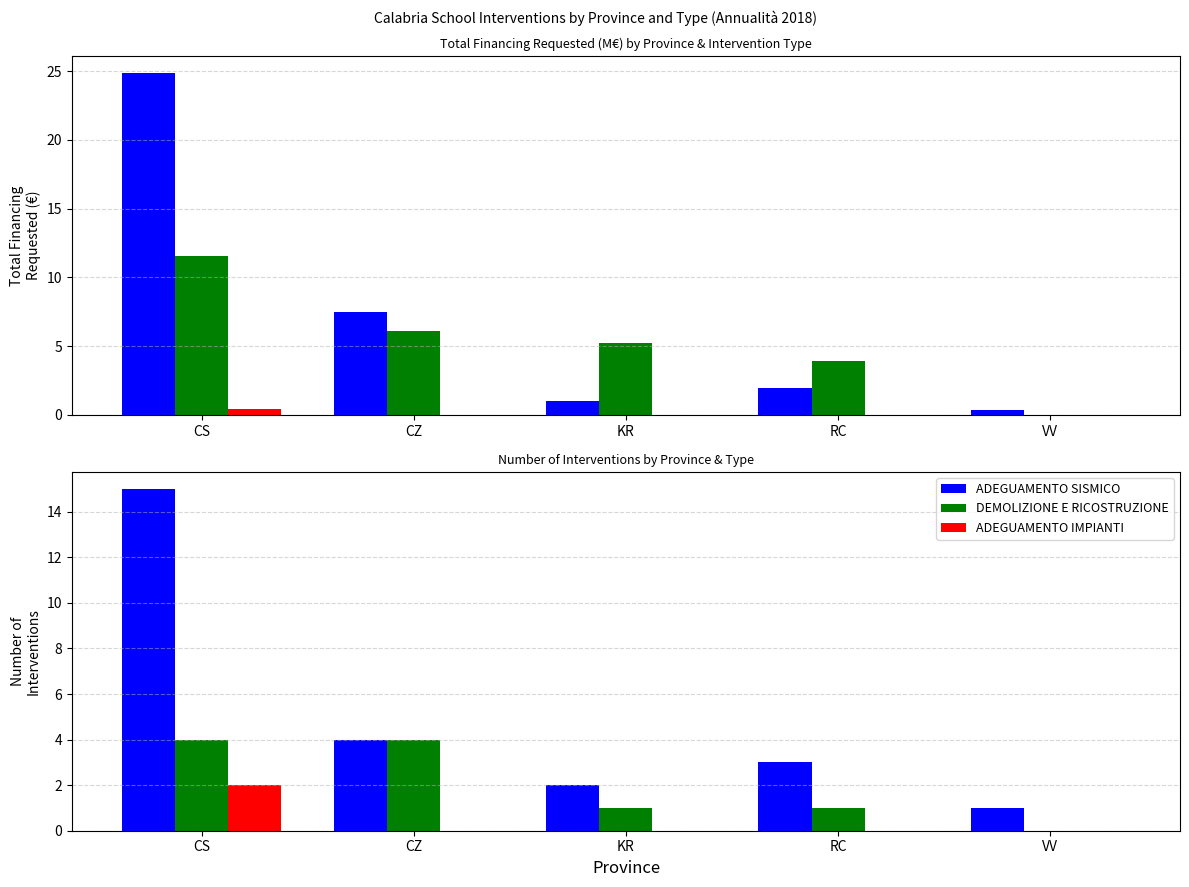

How many values in ADEGUAMENTO IMPIANTI are above zero?

1